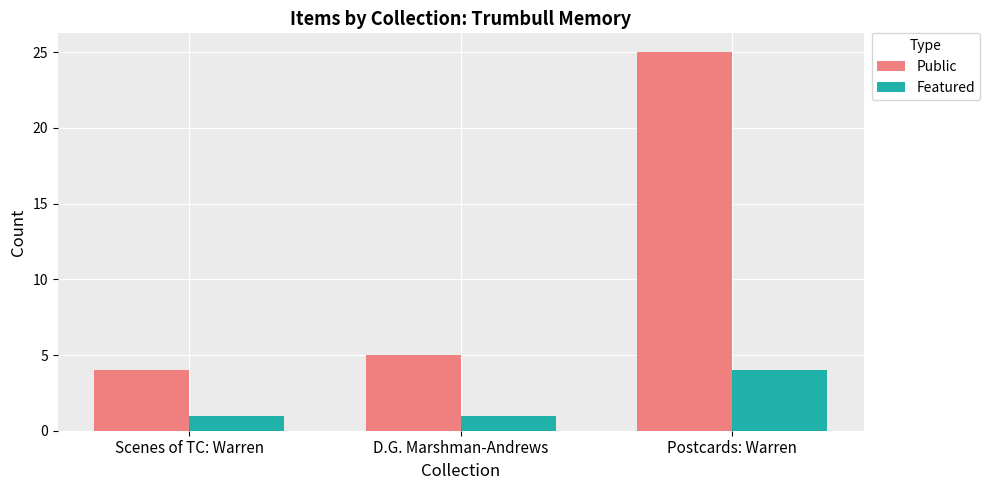

What are all the series names shown in the legend?

Public, Featured